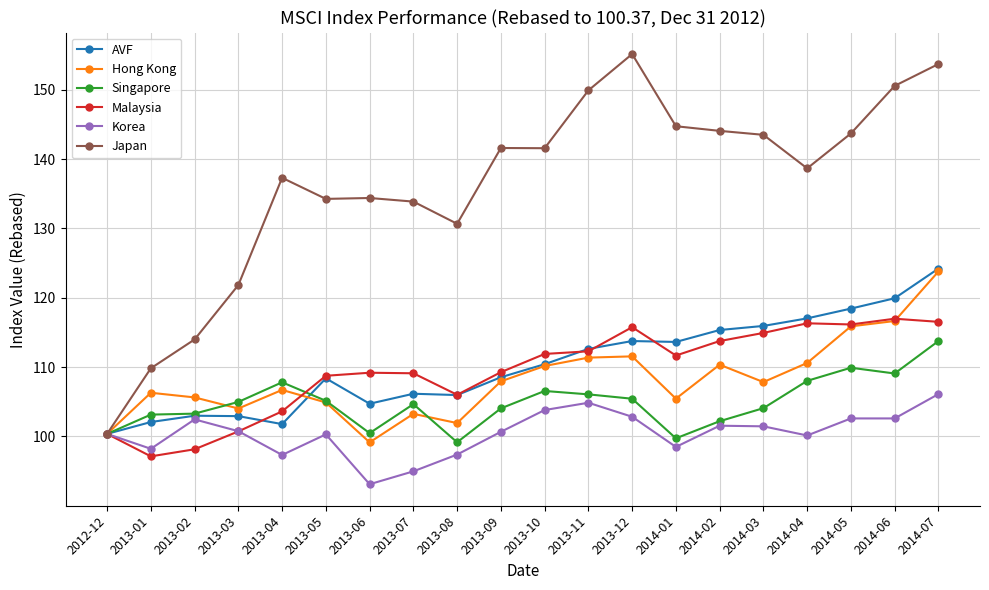

Read the Korea value at 2013-01.

98.2